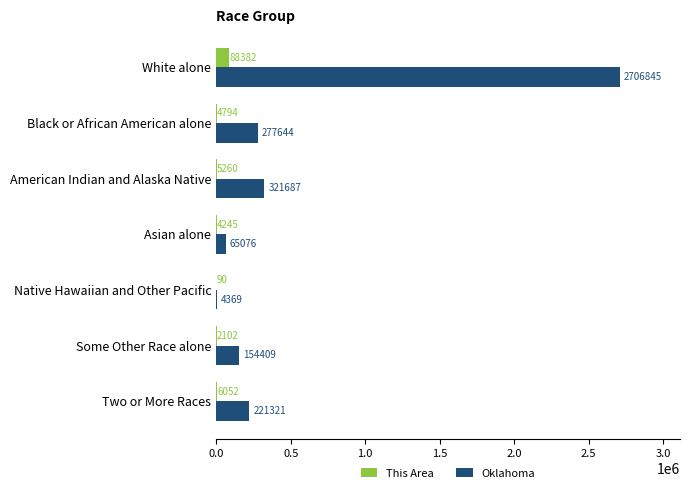

What is the maximum value shown in the chart?

2706845